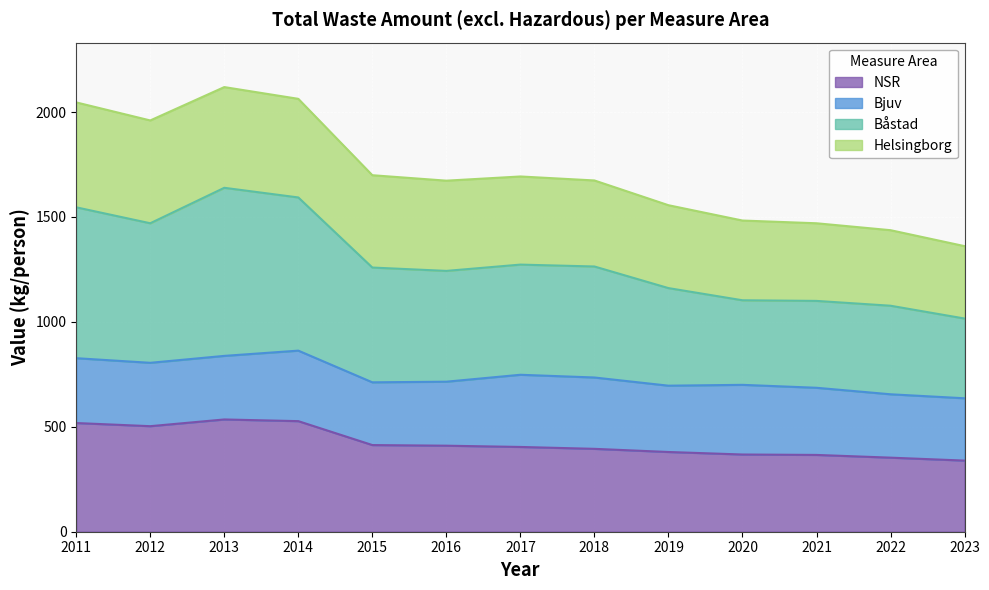

The value of NSR at 2012 is 736. True or false?

False